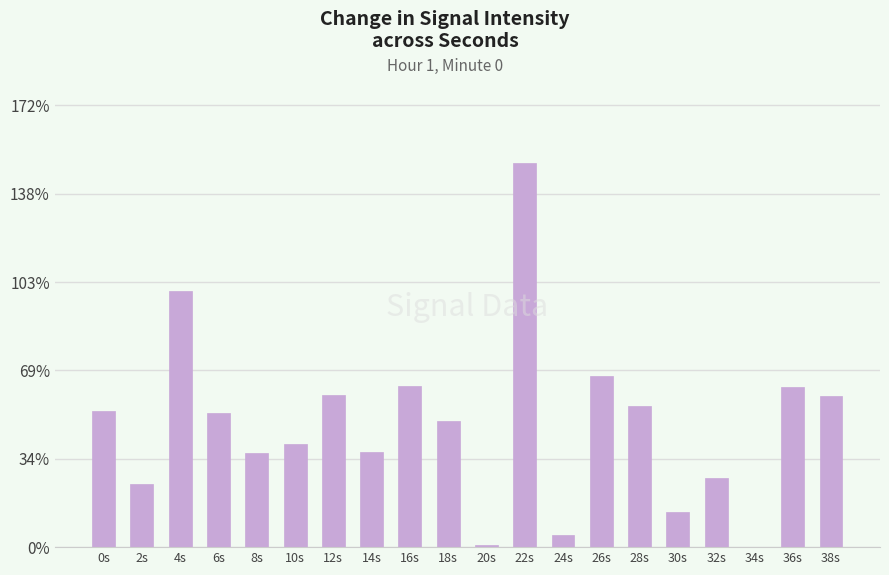

Are the bars horizontal?

No